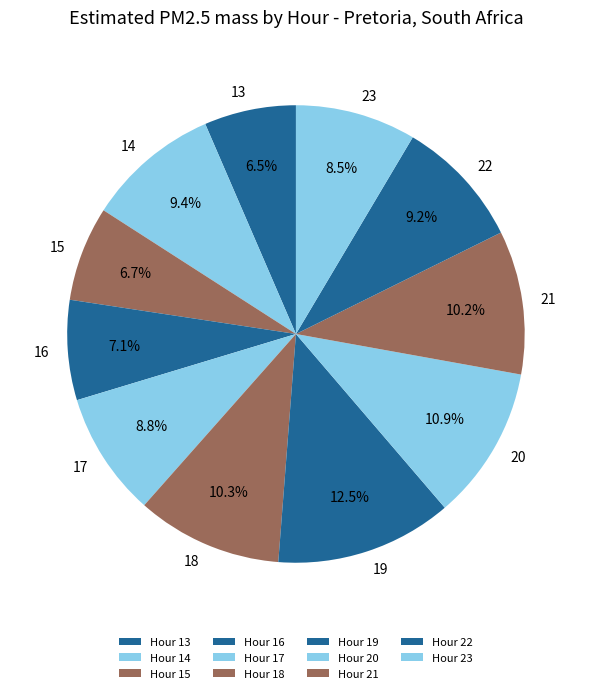

Count the number of slices in the pie.

11